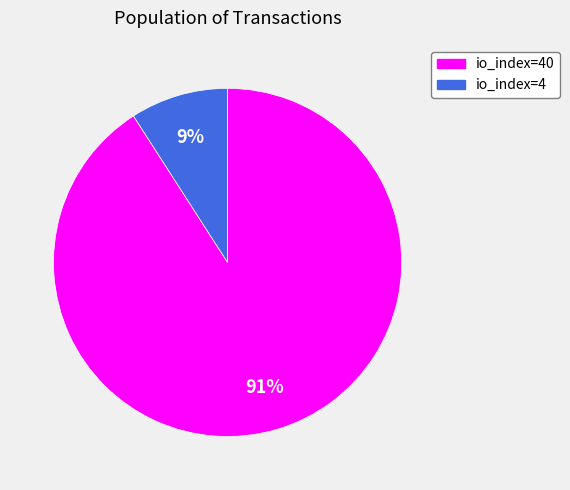

Rank the categories by value from highest to lowest.

io_index=40, io_index=4